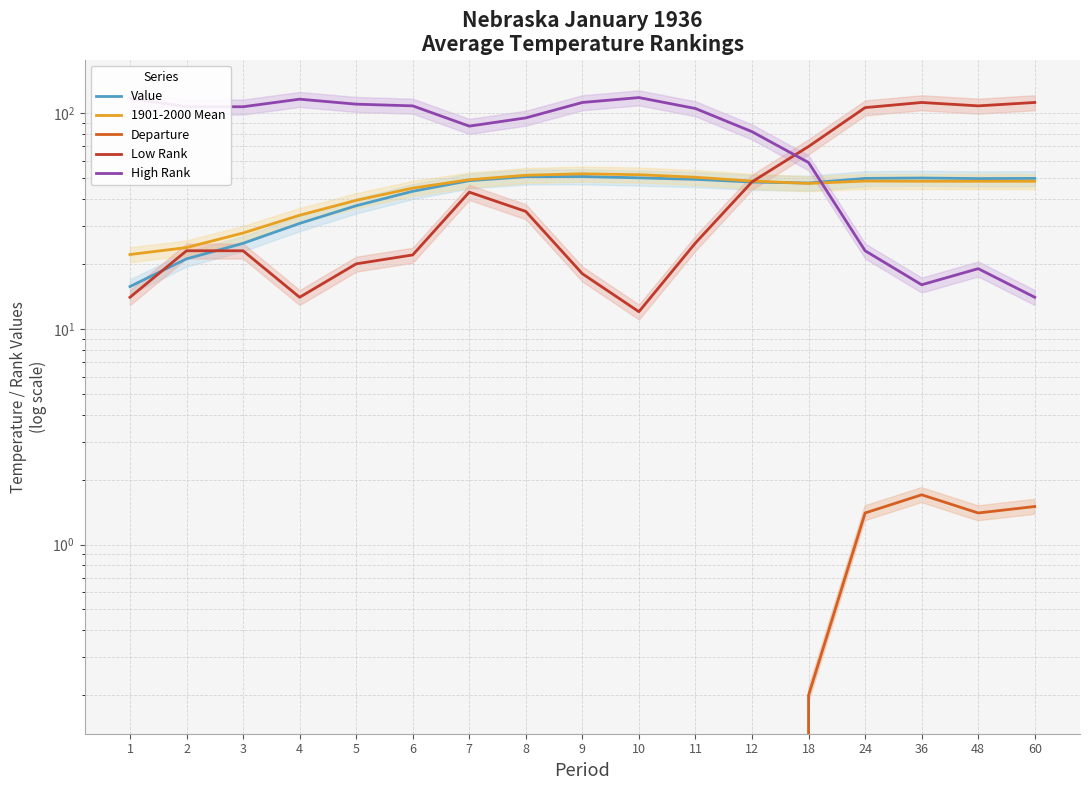

Is it true that High Rank equals 107.0 at 3?

True